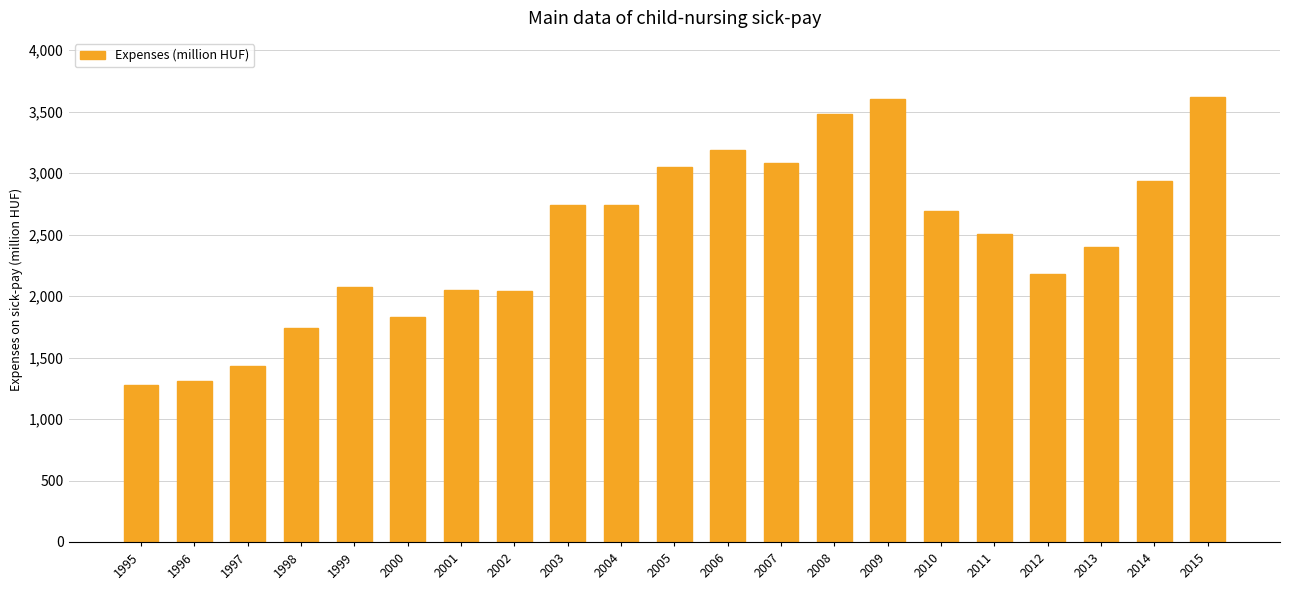

What is the smallest value displayed?

1279.3